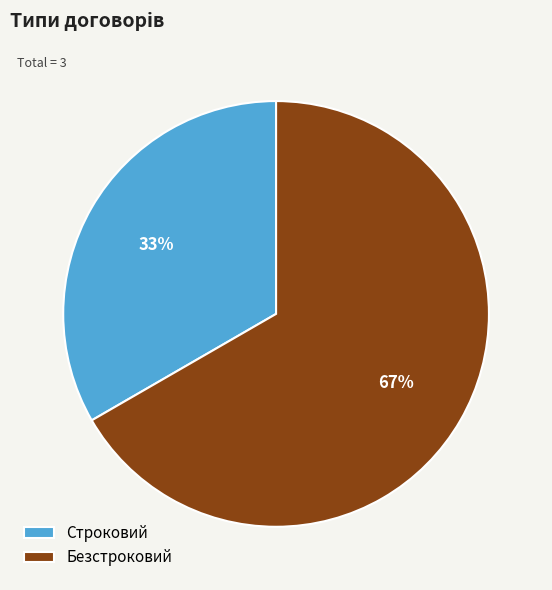

Do Строковий and Безстроковий together represent more than half of the pie?

Yes